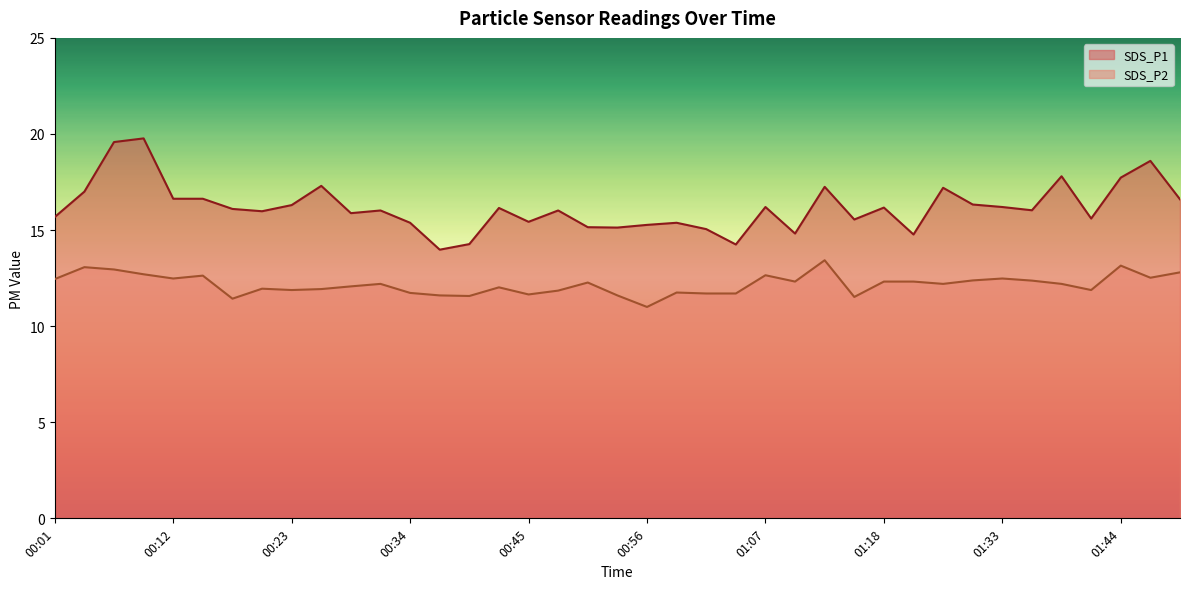

At which label does SDS_P2 reach its minimum?

00:56